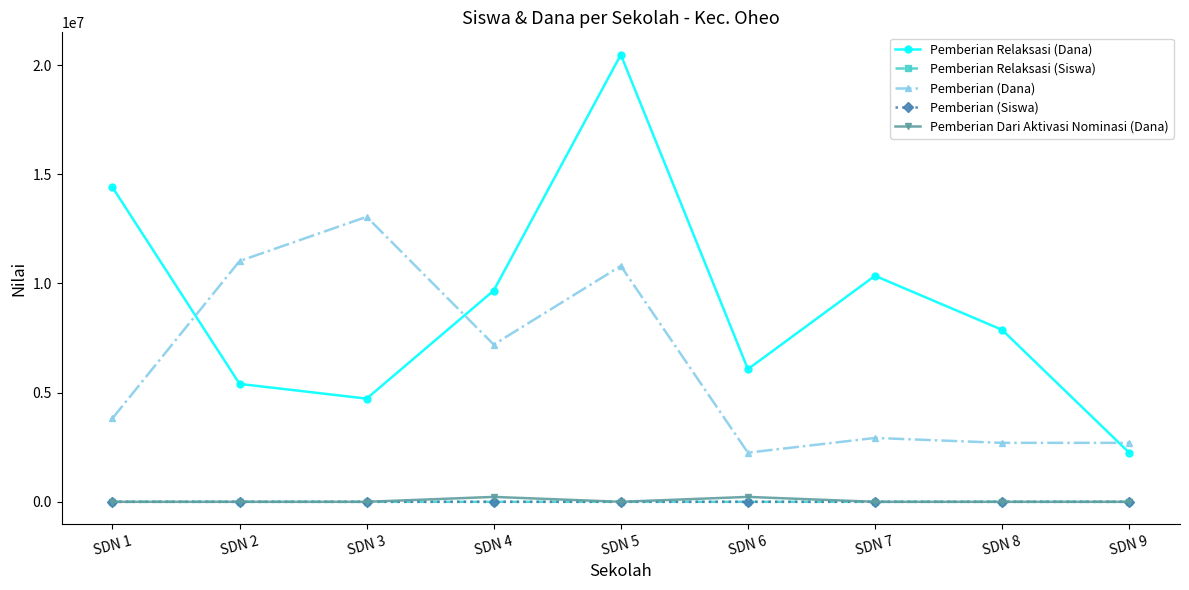

What is the total value across all series at SDN 8?

10575025